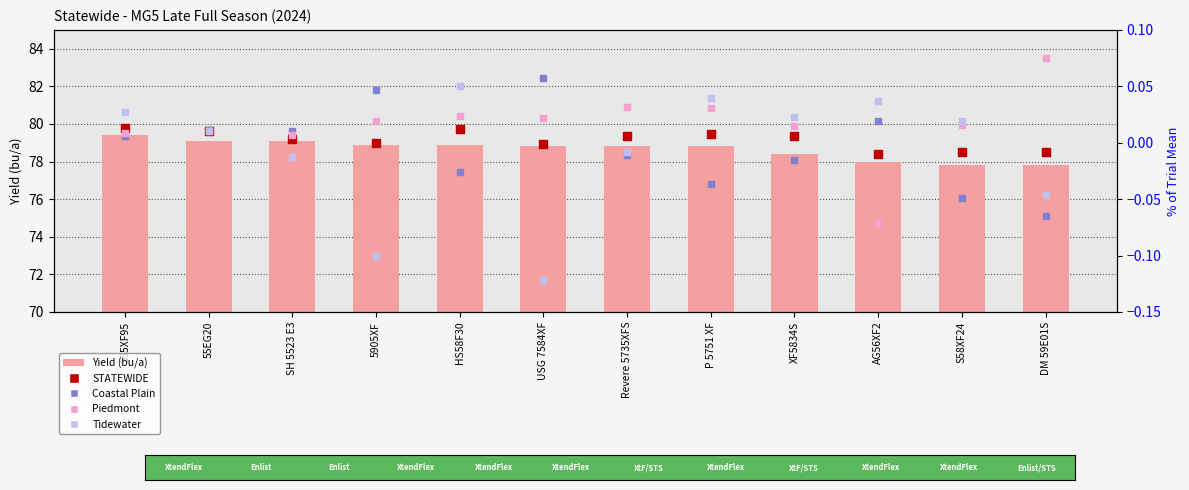

What is the total value across all series at DM 59E01S?

77.8